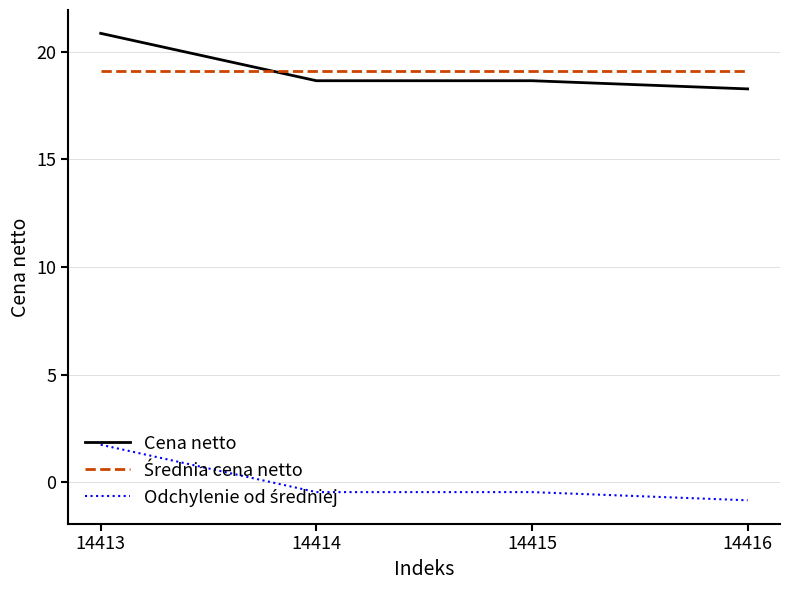

What is the total value across all series at 14415?

37.3